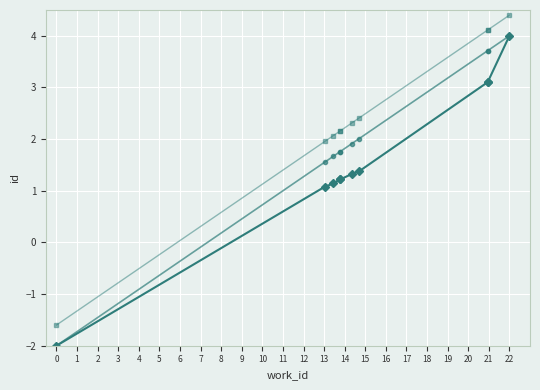

True or false: id (trend) and id intersect in this chart.

False